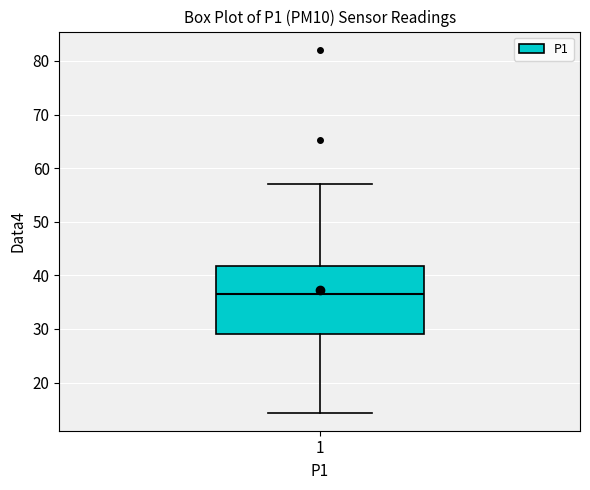

Read this box plot against the y-axis: the position of the median line, the range covered by the box, and the ends of both whiskers. The values are not printed on the chart, so give them approximately, as read against the axis.

median 37, box 29 to 42, whiskers 14 to 57